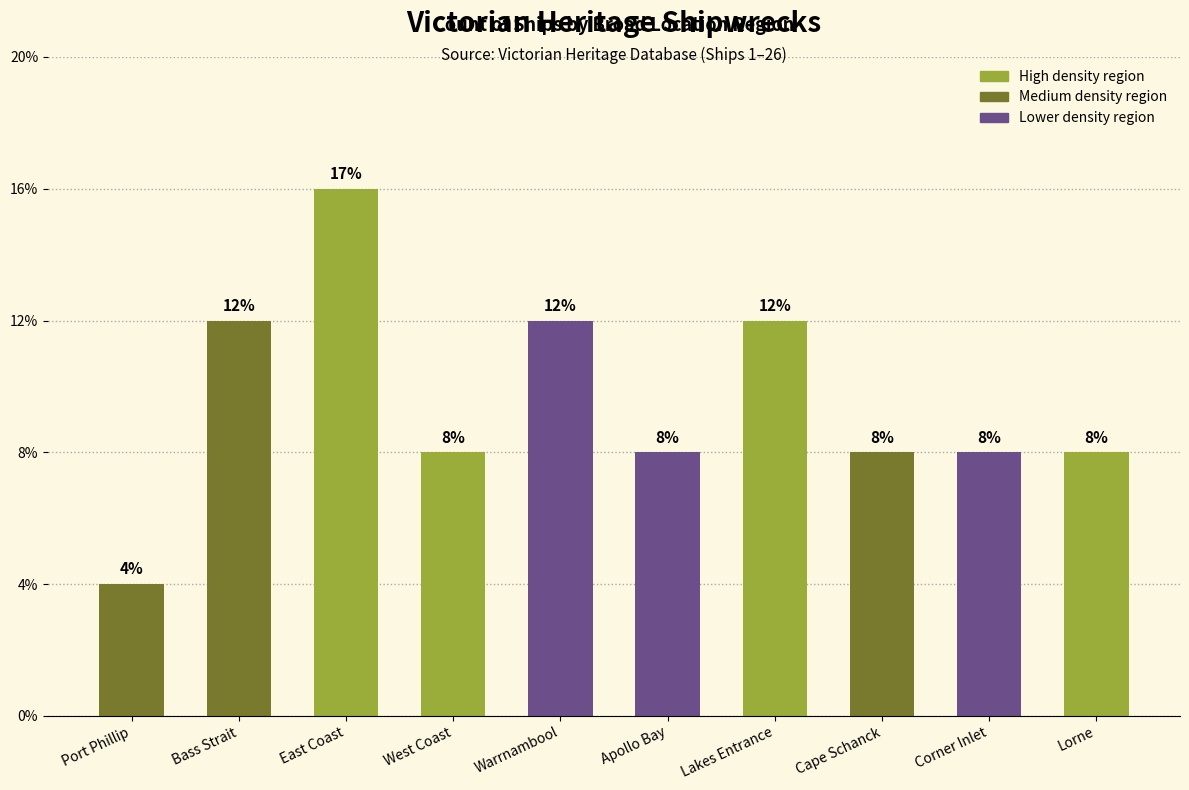

Does the chart contain any negative values?

No